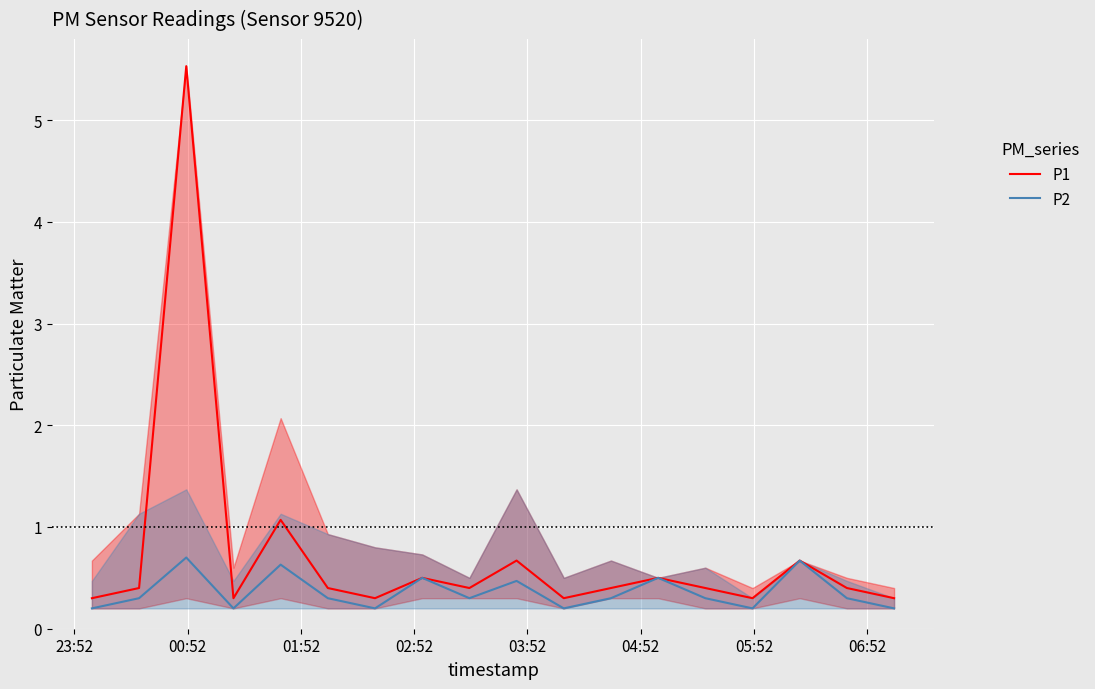

Which series has the largest total across all categories?

P1